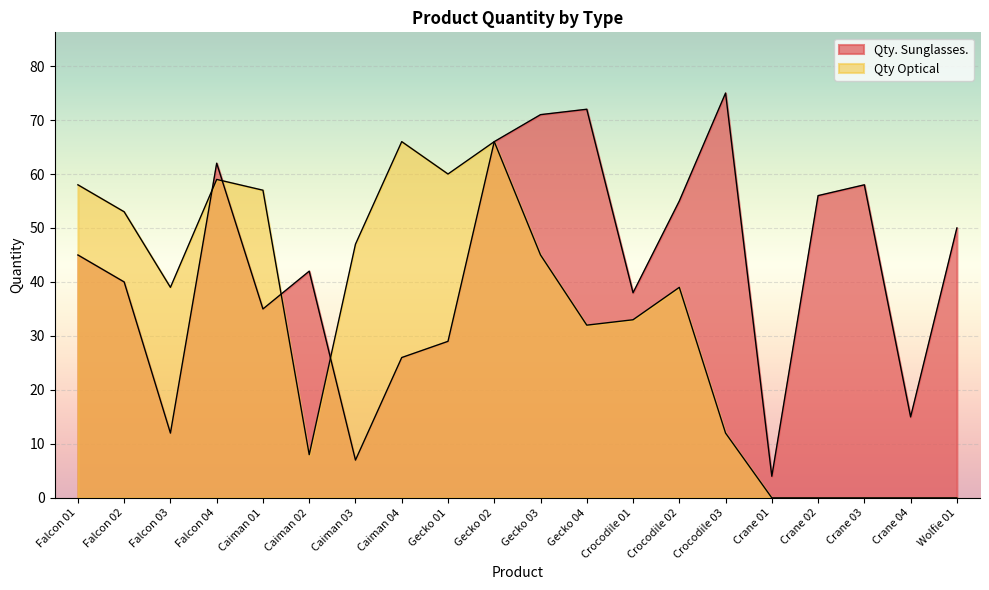

Rank the series by their average value, from highest to lowest.

Qty. Sunglasses., Qty Optical